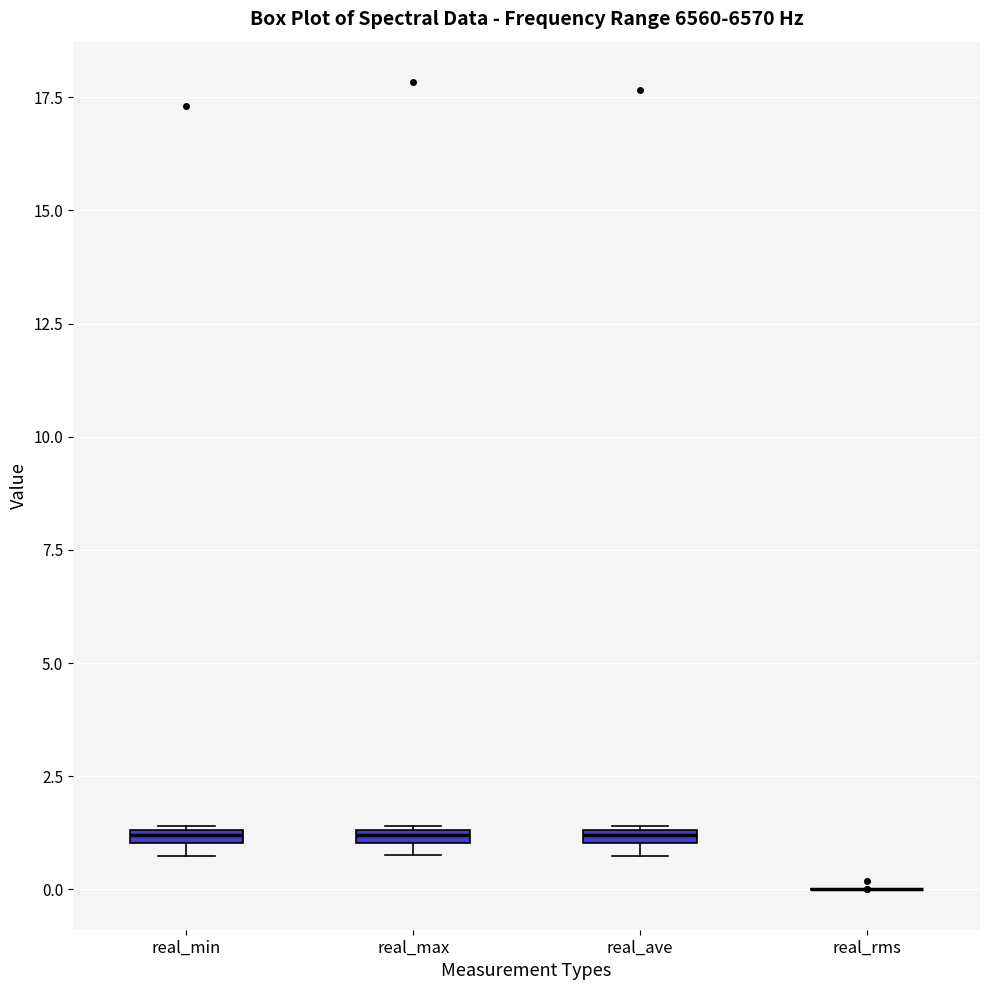

Where is the upper edge of the box for real_max on the y-axis? The values are not printed on the chart, so give them approximately, as read against the axis.

1.5